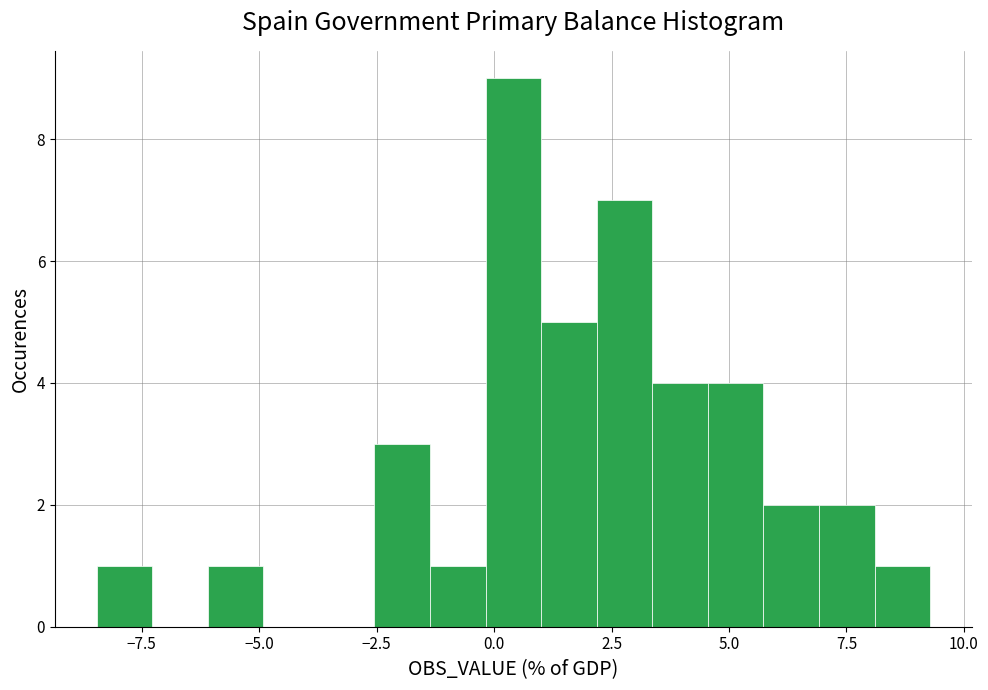

Read against the x-axis, roughly where is the centre of the tallest bar?

0.5